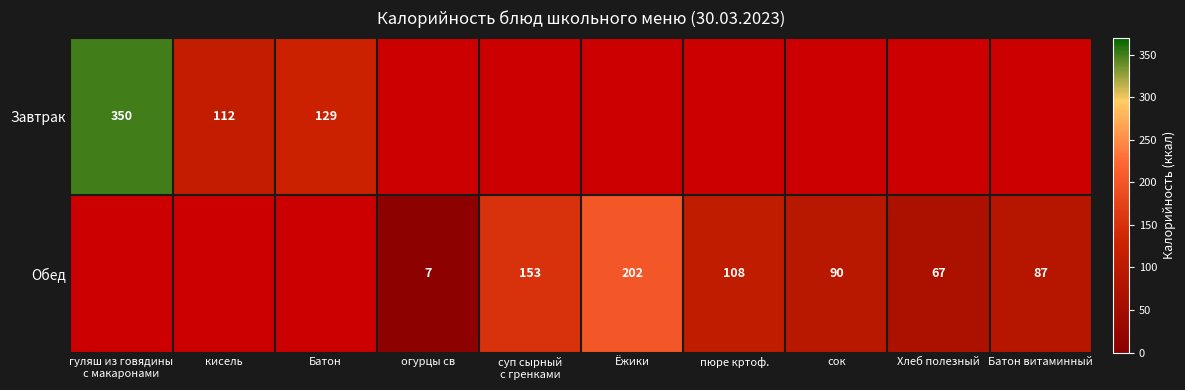

Is it true that Обед equals 125.5 at Батон витаминный?

False